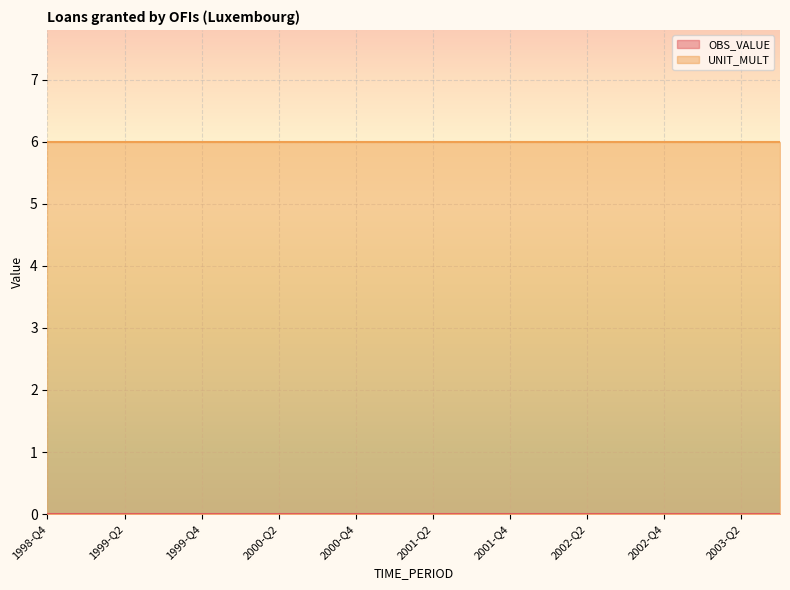

True or false: UNIT_MULT and OBS_VALUE cross at least once.

False